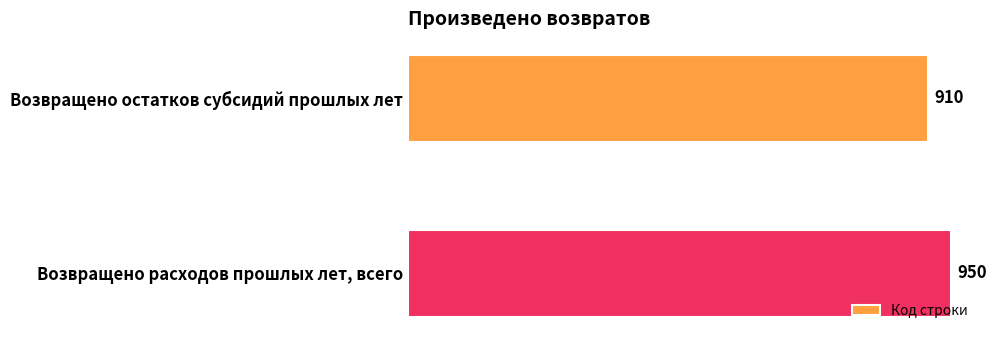

What is the change in value from Возвращено остатков субсидий прошлых лет to Возвращено расходов прошлых лет, всего?

+40